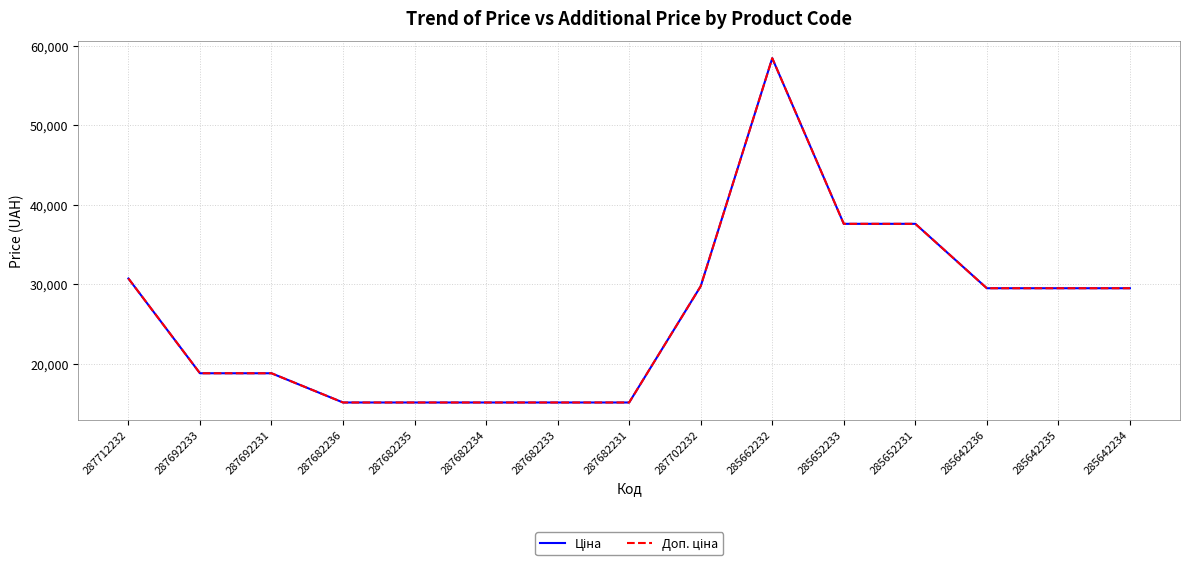

At which category does Доп. ціна reach its first local peak?

285662232